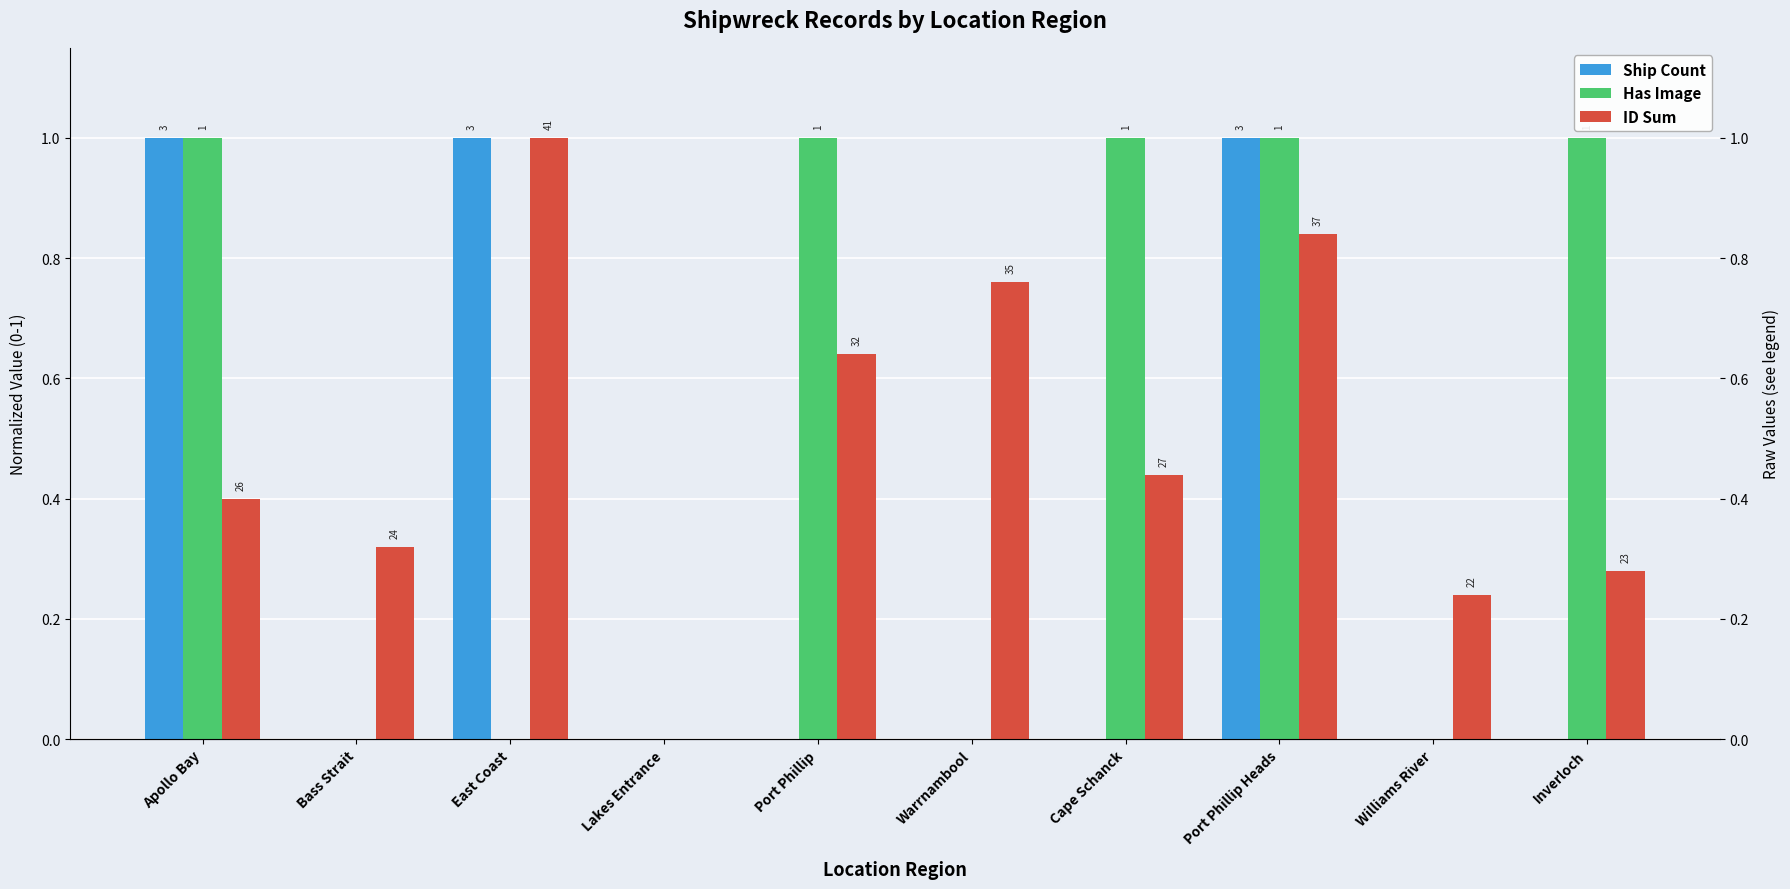

Rank the series at Lakes Entrance from highest to lowest value.

Ship Count, Has Image, ID Sum